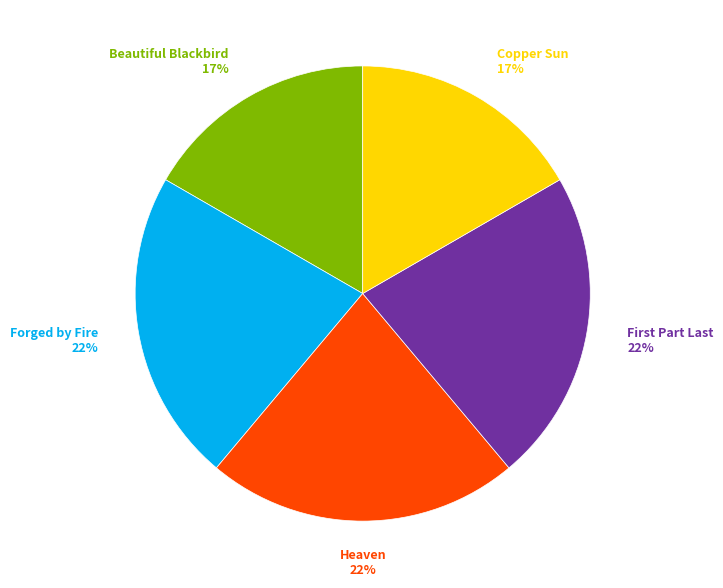

To the nearest percent, what is the average slice percentage?

20%